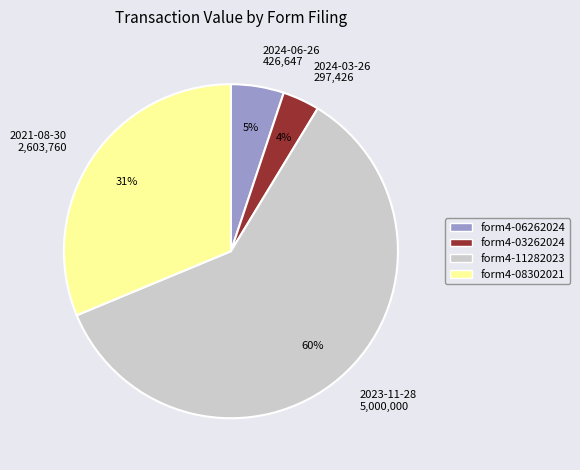

To the nearest percent, what percentage of the pie is 2023-11-28 5,000,000?

60%